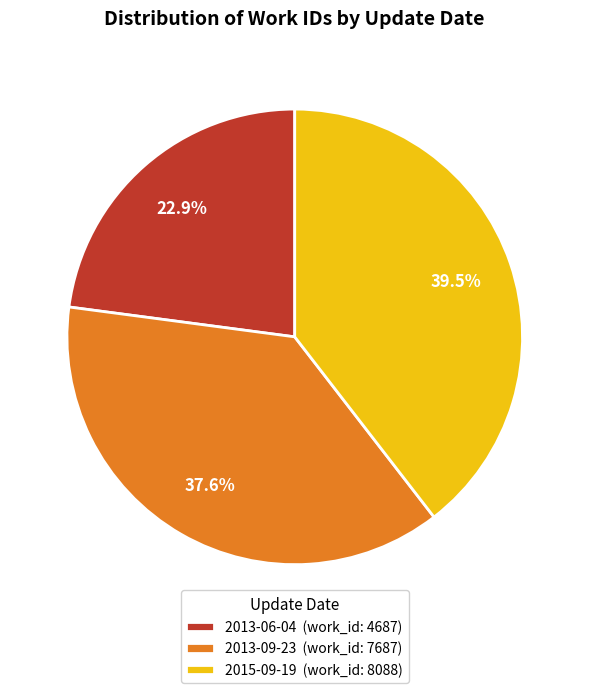

True or false: 2013-09-23 accounts for 45% of the total.

False